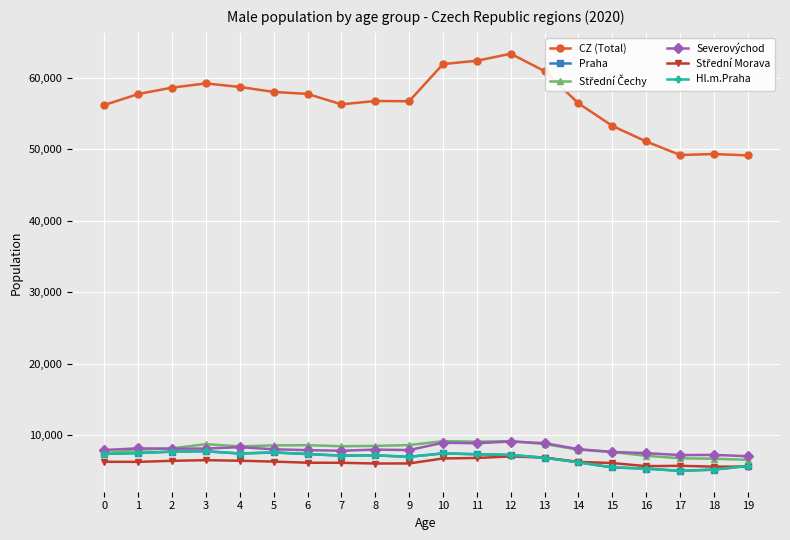

What value does the Hl.m.Praha series have at 8, to the nearest 100?

7200